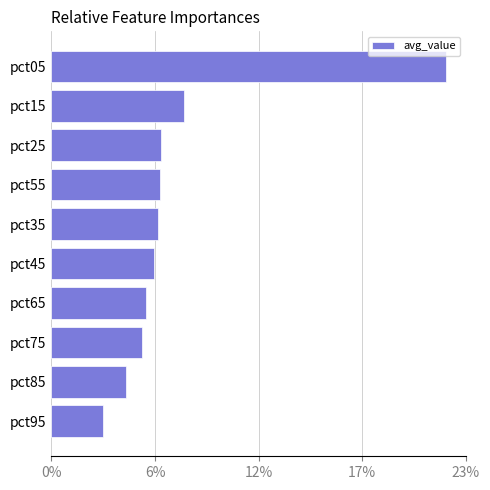

Does the chart contain stacked bars?

No